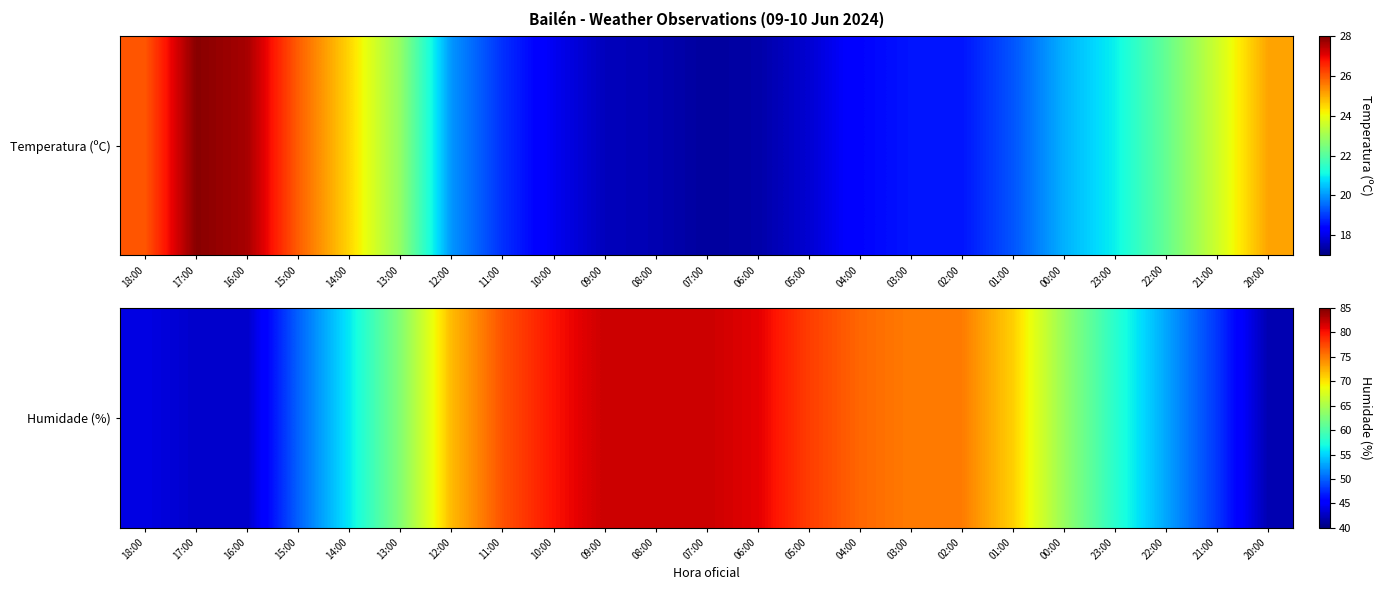

The chart shows a value of 58 at 23:00. True or false?

True